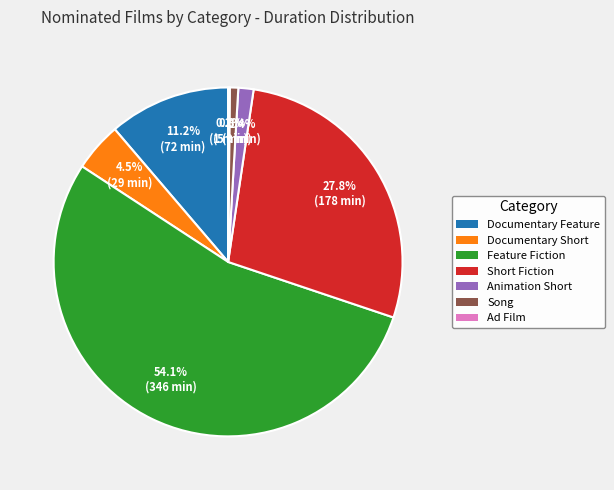

To the nearest percent, what portion does Feature Fiction represent?

54%